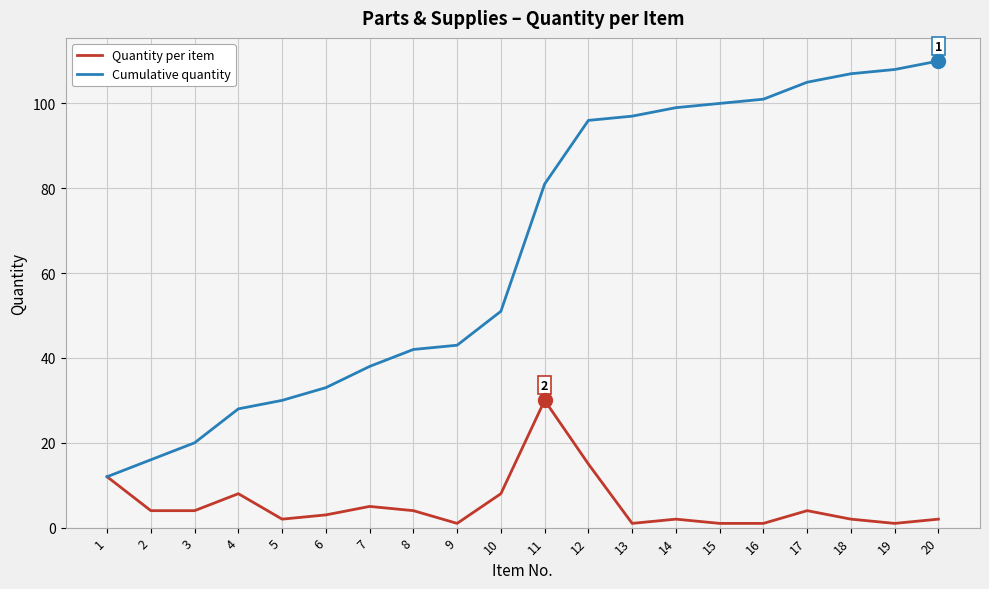

The Cumulative quantity series shows 27 at 15. True or false?

False